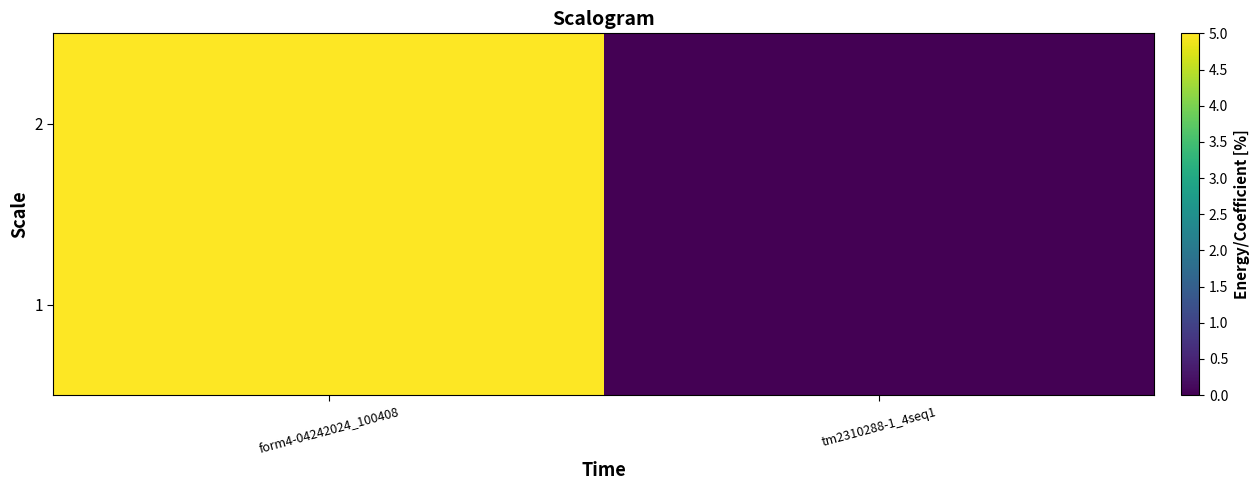

Between form4-04242024_100408 and tm2310288-1_4seq1, which series saw the biggest shift?

1